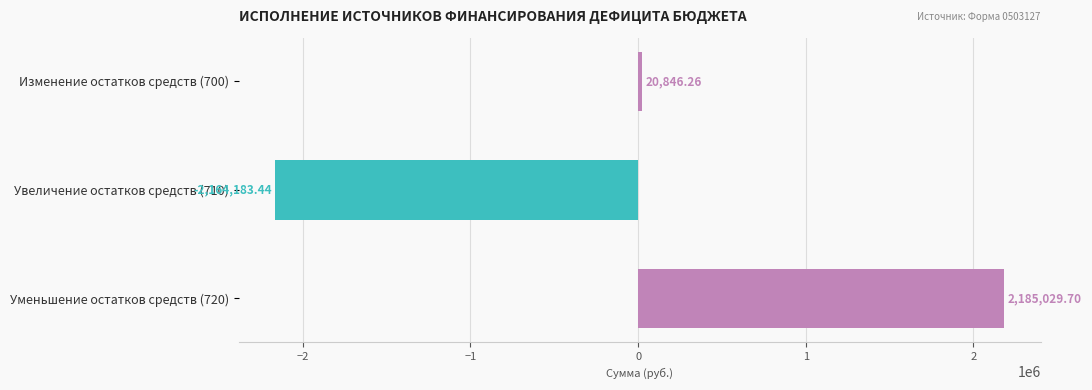

At which category does the chart reach its peak across all series?

Уменьшение остатков средств (720)